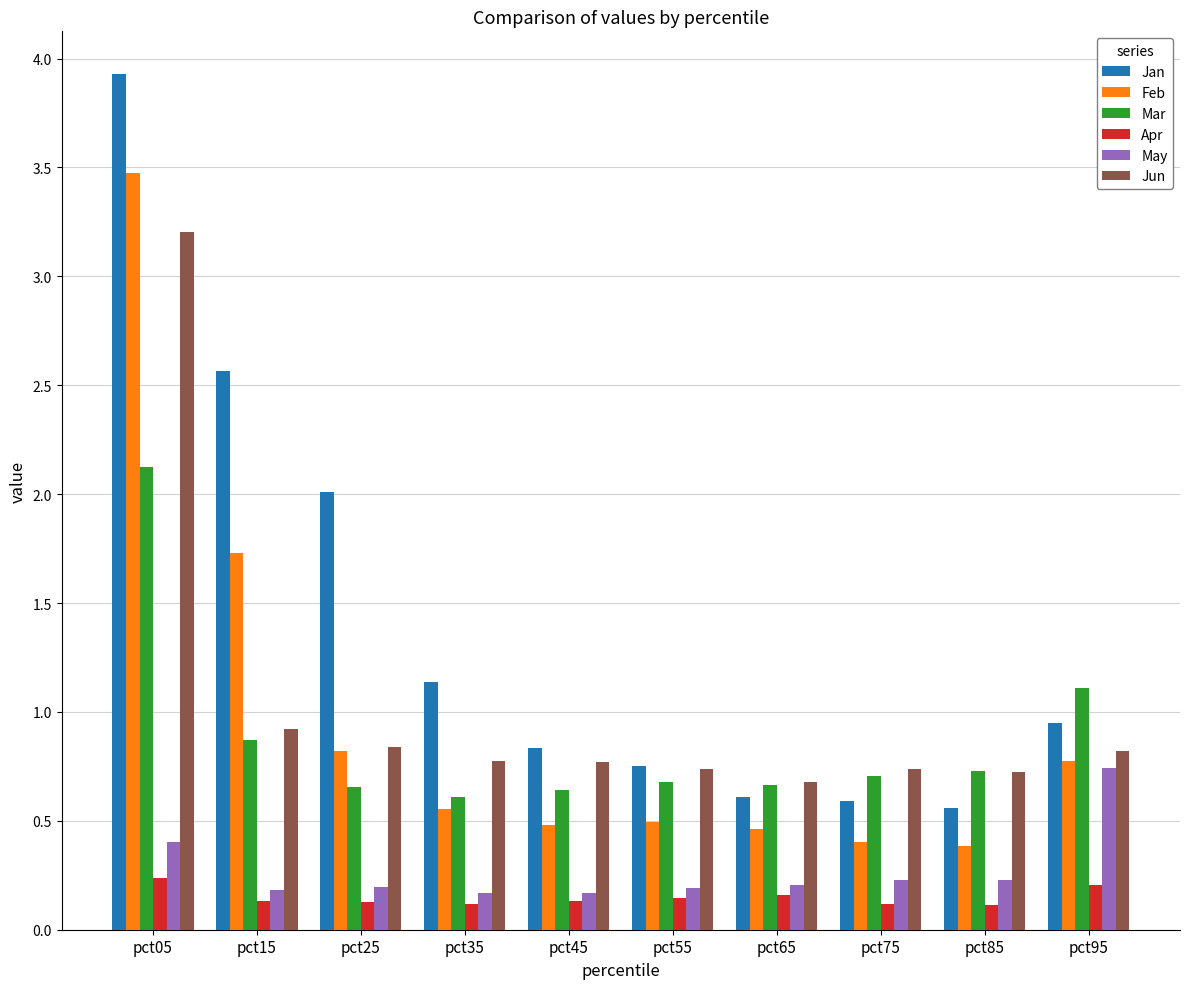

How many groups of bars are there?

10